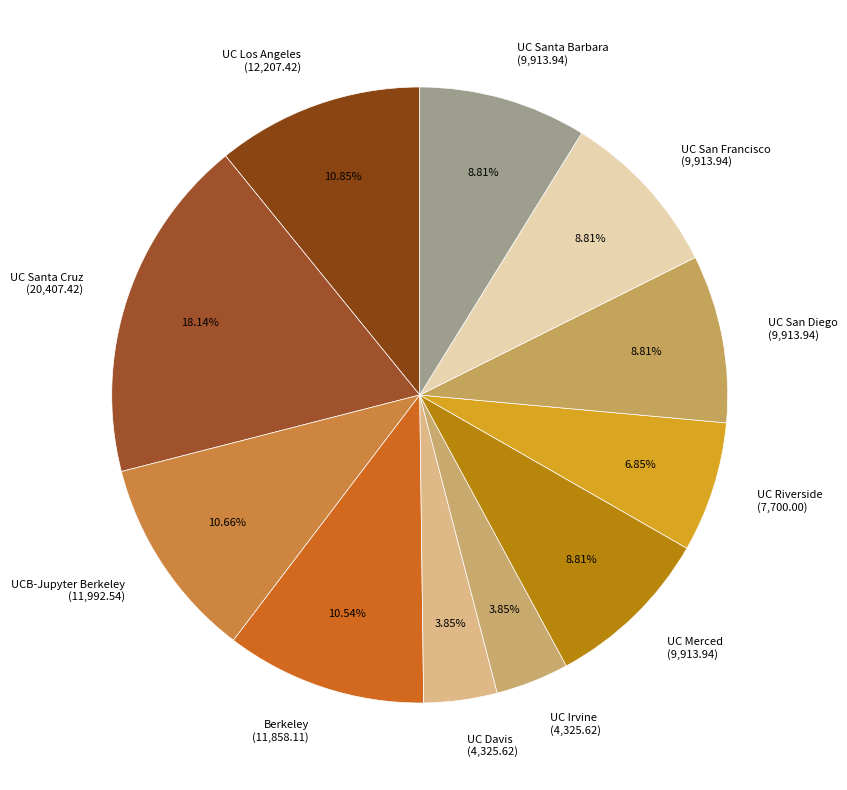

Is there a majority slice in this chart?

No